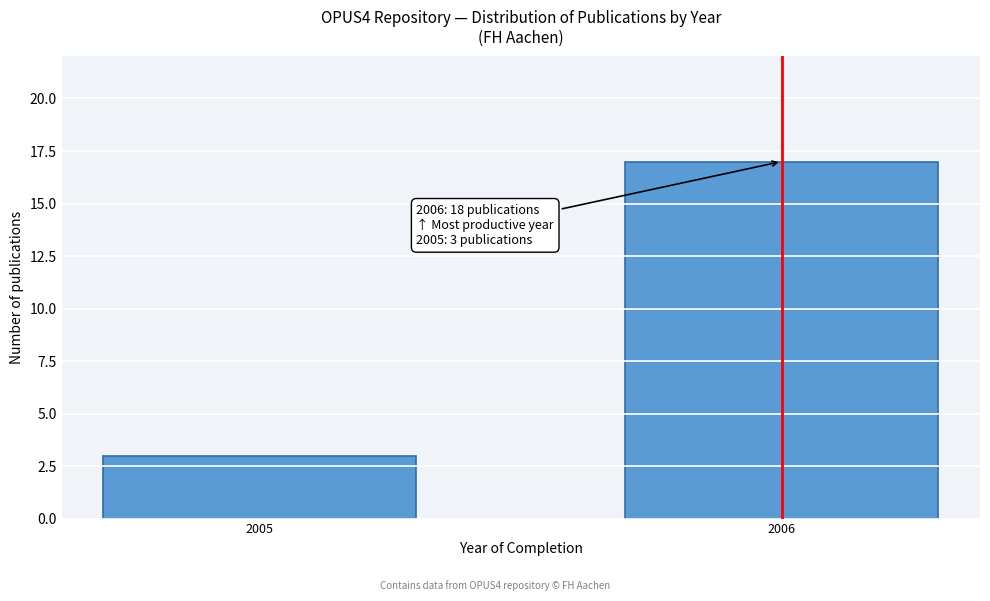

Reading left to right, extract all data points from this chart.

2005=3	2006=17